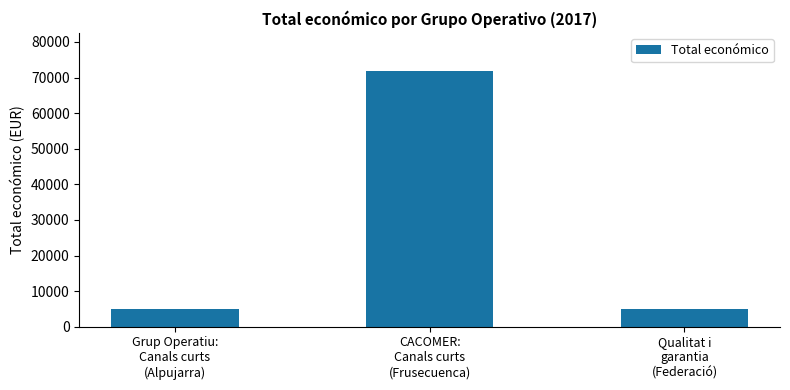

What is the difference between the maximum and minimum values?

66800